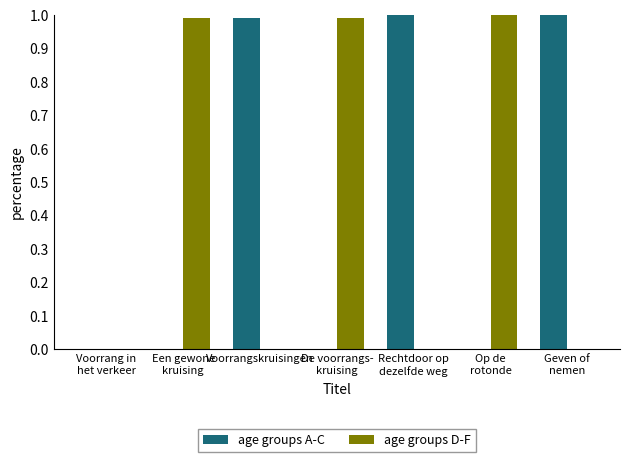

What is the sum of all age groups D-F values?

3.0